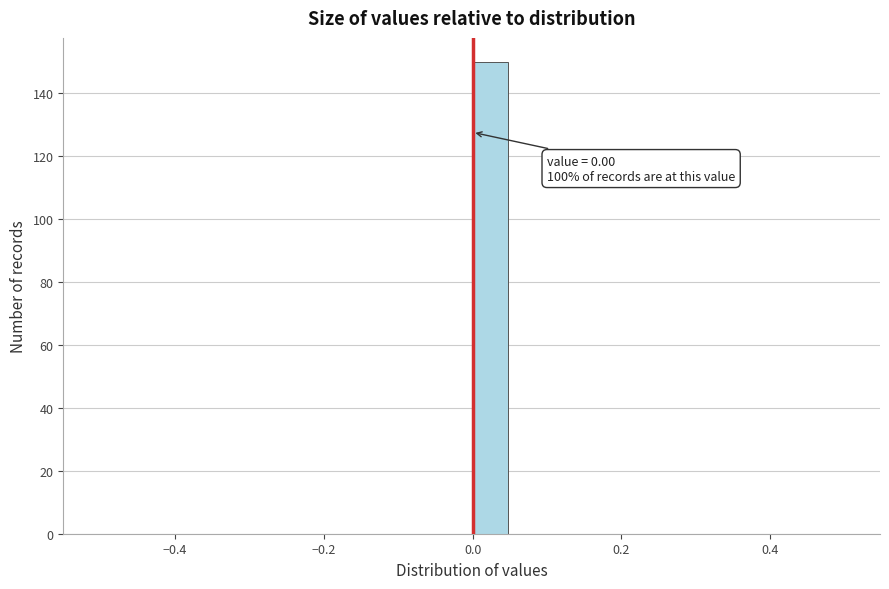

Around what value on the x-axis is the tallest bar? Give the approximate position of its centre, as read against the axis.

0.02